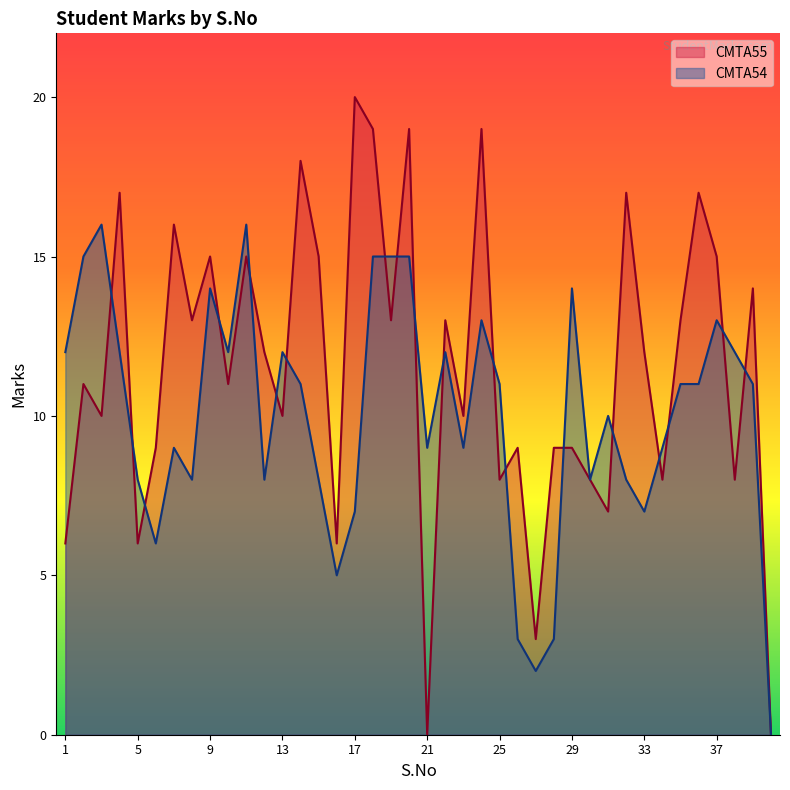

What is the value of the CMTA54 point at the 33rd from the left?

7